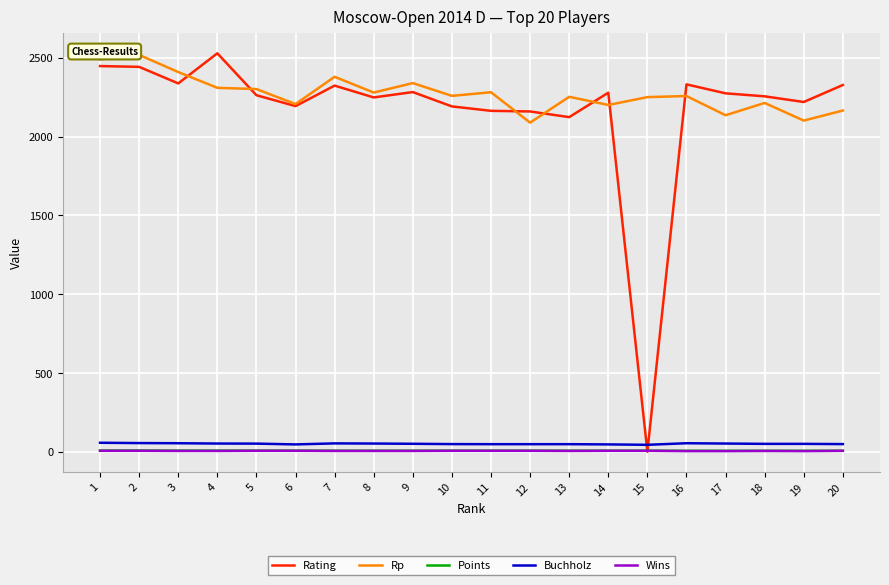

Is the value of Wins at 16 greater than the value of Rp at 8?

No